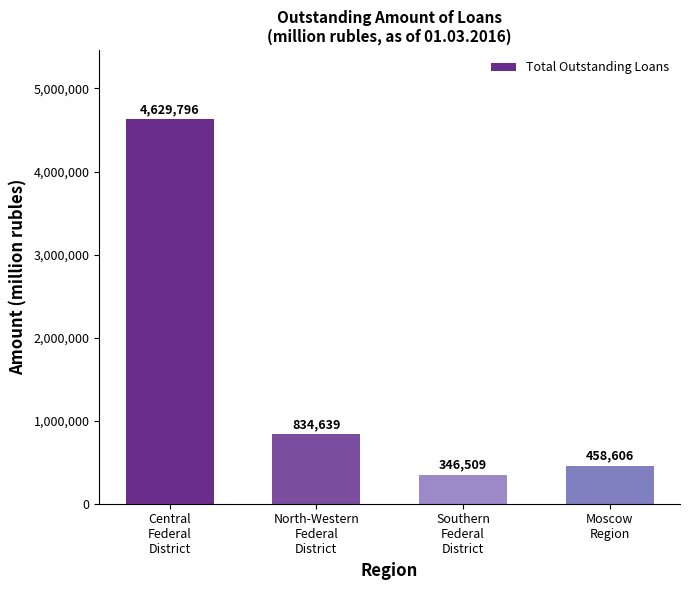

What value does the data have at North-Western
Federal
District, to the nearest 10?

834640